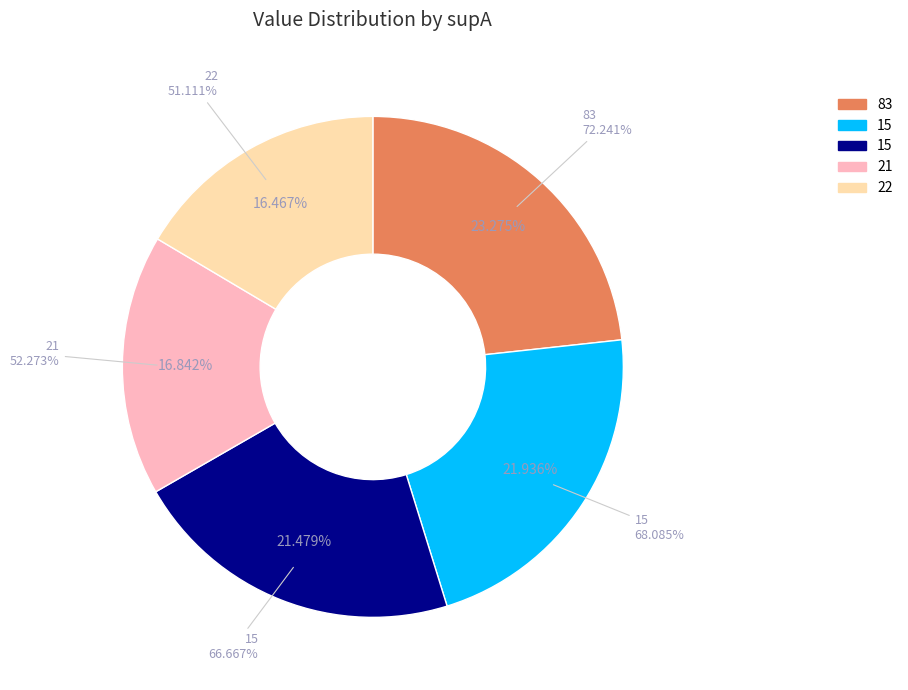

Which category has the biggest portion of the pie?

83